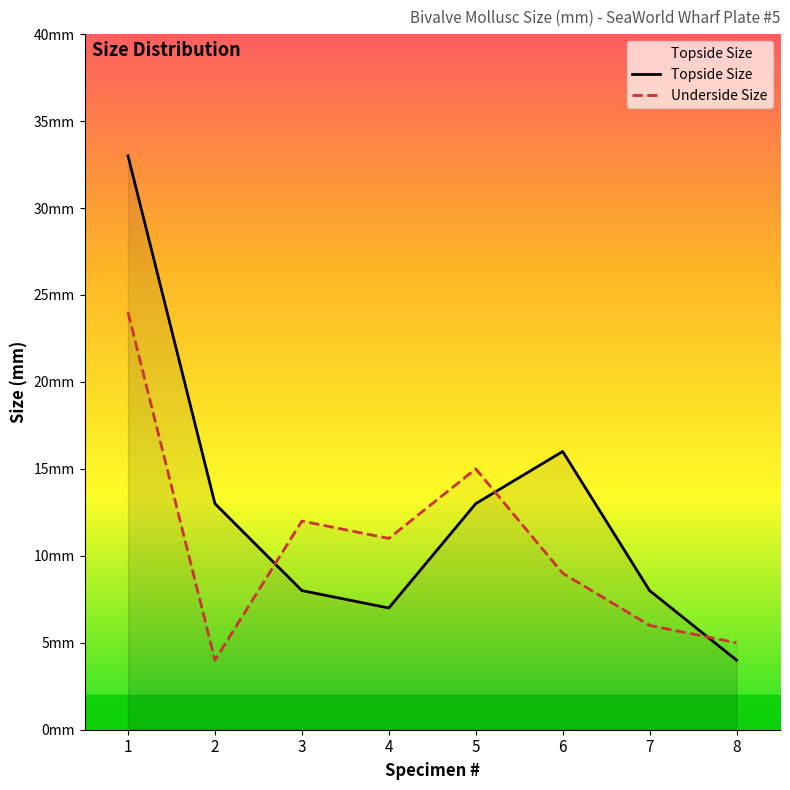

Reading left to right, transcribe all the data shown in this chart.

Topside Size: 33	13	8	7	13	16	8	4
Underside Size: 24	4	12	11	15	9	6	5